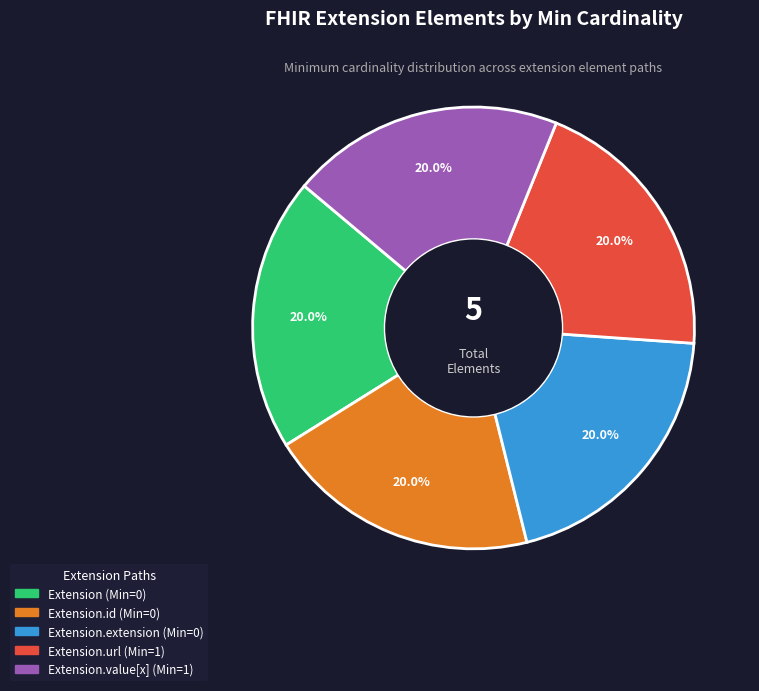

Is there any slice that represents more than half of the pie?

No